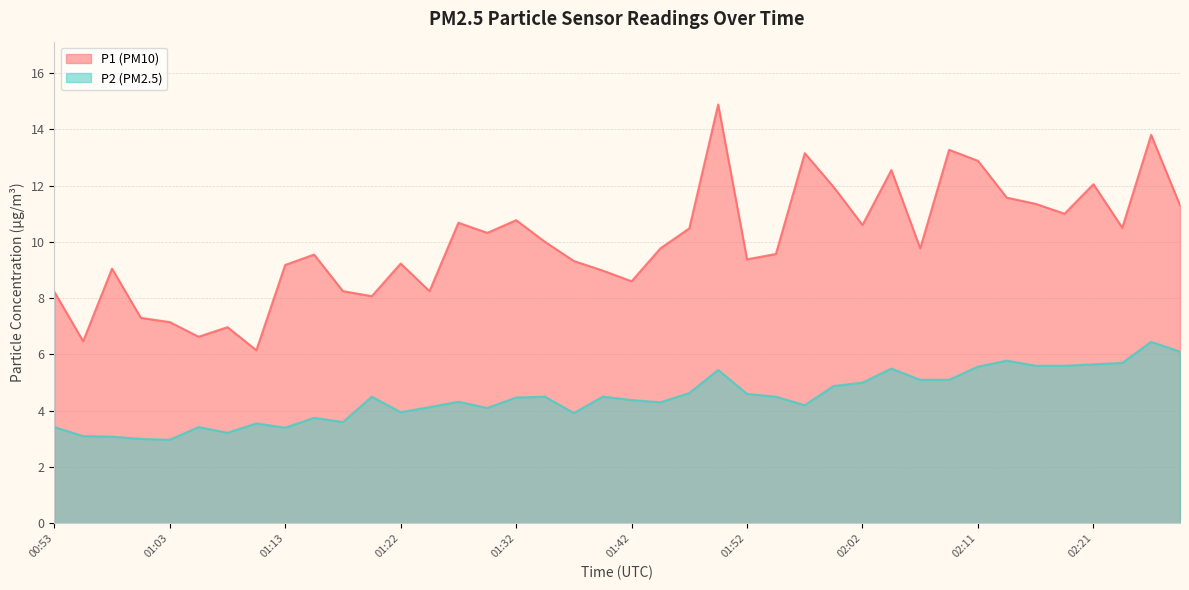

Reading left to right, what are all the values shown in this chart?

P1: 00:53=8.2	00:56=6.5	00:58=9.1	01:00=7.3	01:03=7.2	01:05=6.6	01:08=7.0	01:10=6.2	01:13=9.2	01:15=9.6	01:17=8.2	01:20=8.1	01:22=9.2	01:25=8.2	01:27=10.7	01:30=10.3	01:32=10.8	01:35=10.0	01:37=9.3	01:40=9.0	01:42=8.6	01:44=9.8	01:47=10.5	01:49=14.9	01:52=9.4	01:54=9.6	01:57=13.2	01:59=11.9	02:02=10.6	02:04=12.6	02:06=9.8	02:09=13.3	02:11=12.9	02:14=11.6	02:16=11.3	02:19=11.0	02:21=12.1	02:24=10.5	02:26=13.8	02:28=11.3
P2: 00:53=3.4	00:56=3.1	00:58=3.1	01:00=3.0	01:03=3.0	01:05=3.4	01:08=3.2	01:10=3.5	01:13=3.4	01:15=3.8	01:17=3.6	01:20=4.5	01:22=4.0	01:25=4.1	01:27=4.3	01:30=4.1	01:32=4.5	01:35=4.5	01:37=3.9	01:40=4.5	01:42=4.4	01:44=4.3	01:47=4.6	01:49=5.5	01:52=4.6	01:54=4.5	01:57=4.2	01:59=4.9	02:02=5.0	02:04=5.5	02:06=5.1	02:09=5.1	02:11=5.6	02:14=5.8	02:16=5.6	02:19=5.6	02:21=5.7	02:24=5.7	02:26=6.5	02:28=6.1